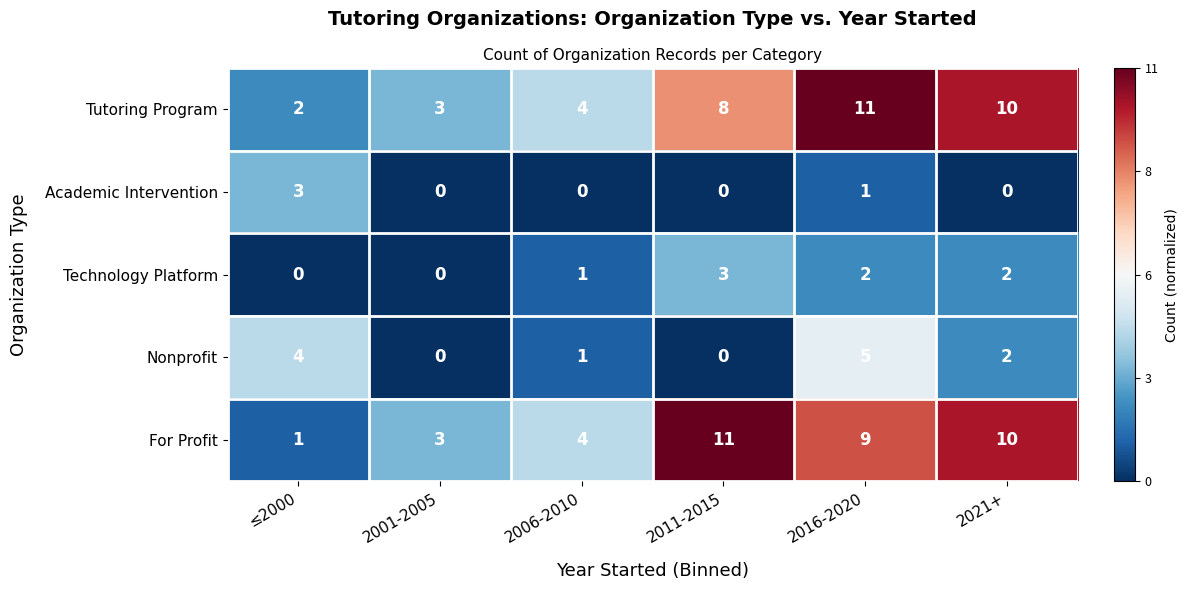

What is the difference between the highest and lowest values at 2006-2010?

4